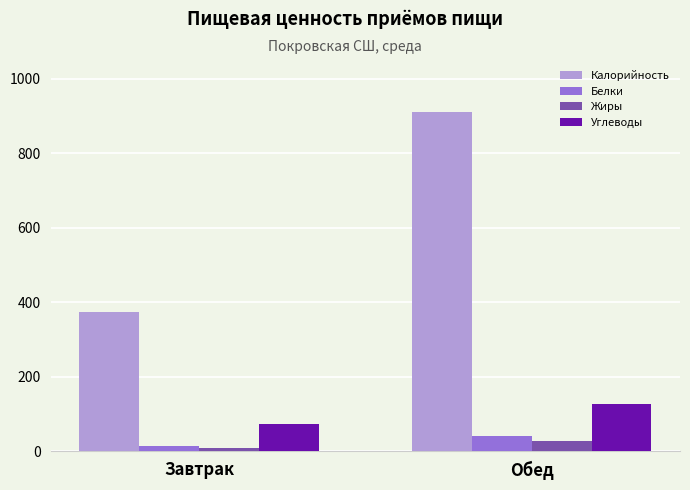

Between Завтрак and Обед, which series saw the biggest shift?

Калорийность